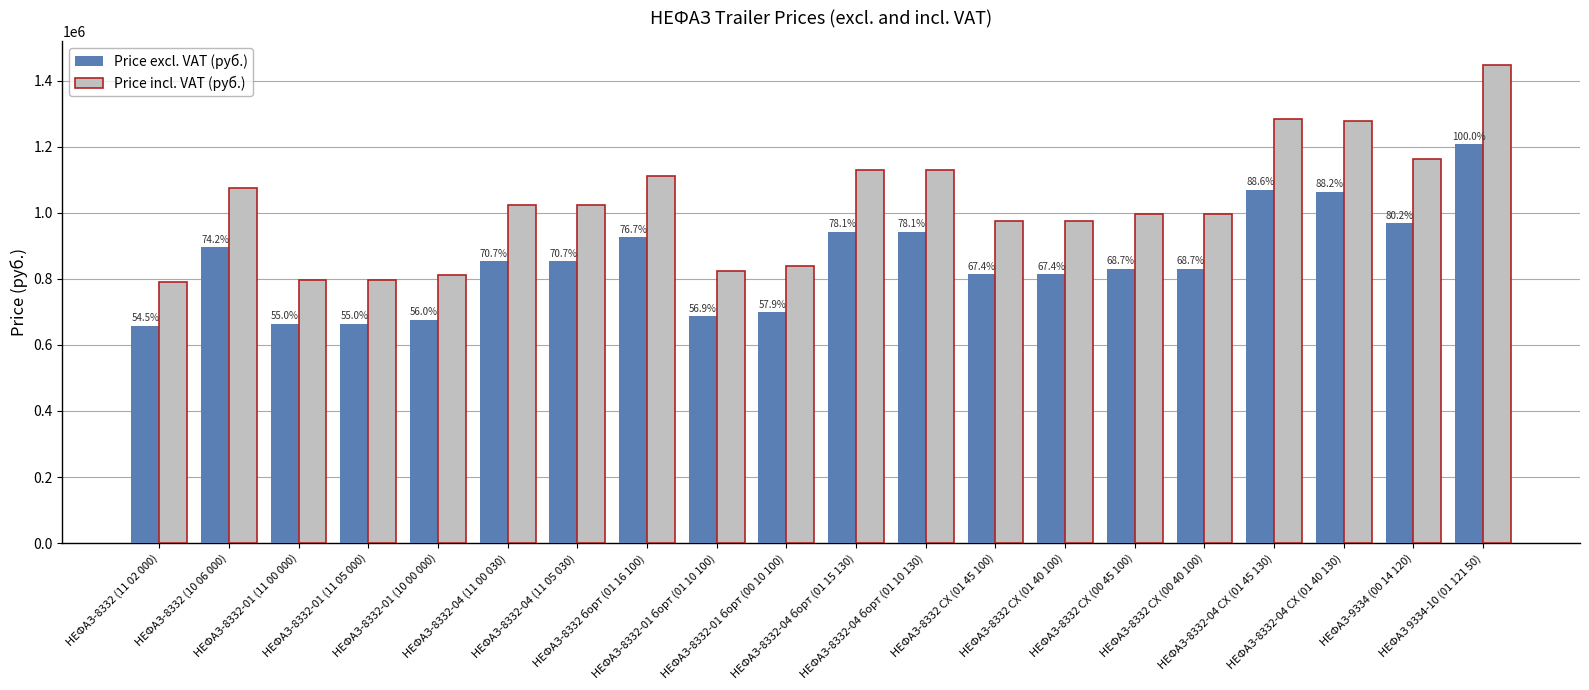

What are all the series names shown in the legend?

Price excl. VAT (руб.), Price incl. VAT (руб.)